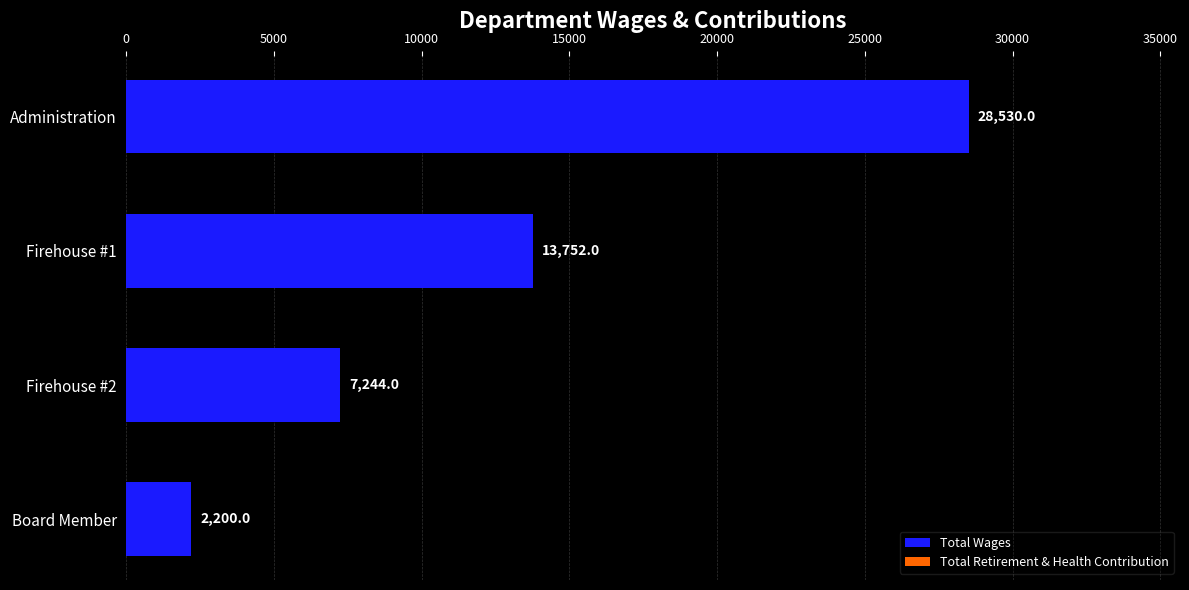

Which has a higher value, Firehouse #1 or Firehouse #2?

Firehouse #1